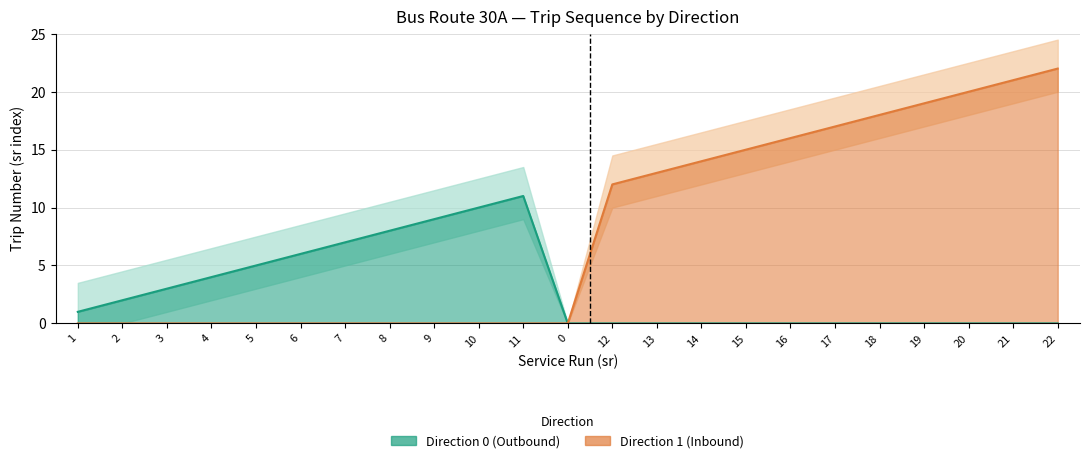

Between 0 and 17, which series saw the biggest shift?

Direction 1 (Inbound)